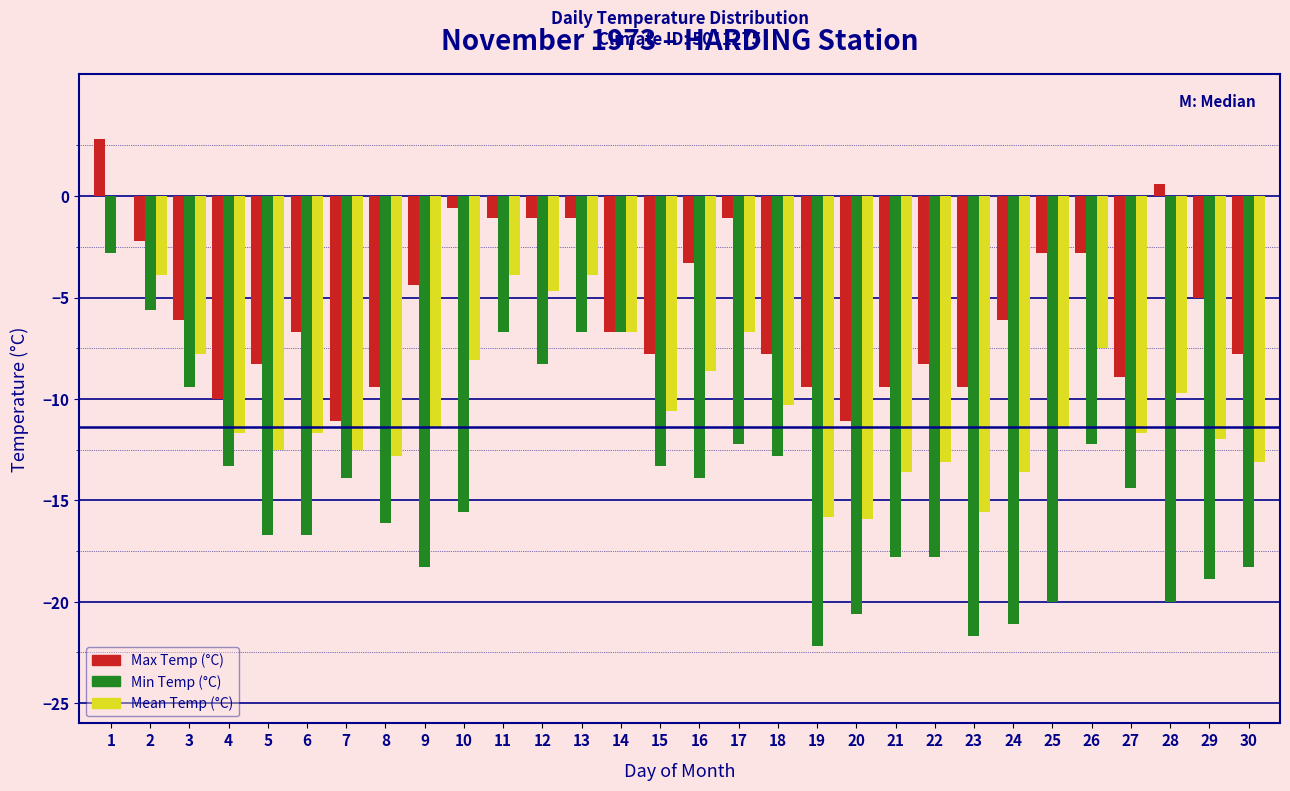

Between 10 and 18, which series saw the biggest shift?

Max Temp (°C)